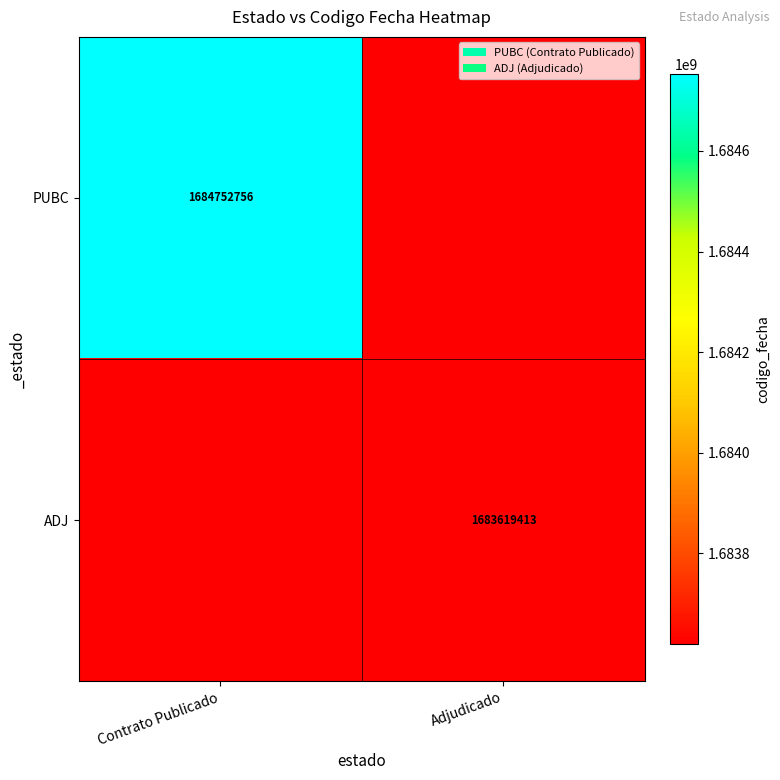

True or false: PUBC has a value of 1684752756 at Contrato Publicado.

True